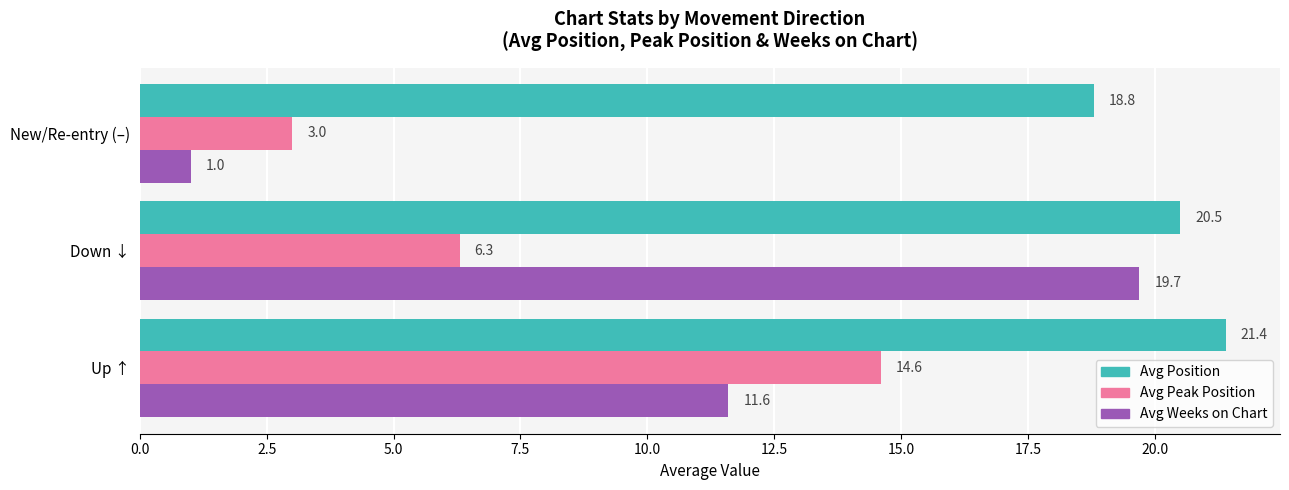

Where is Avg Peak Position nearest to the value 8?

Down ↓